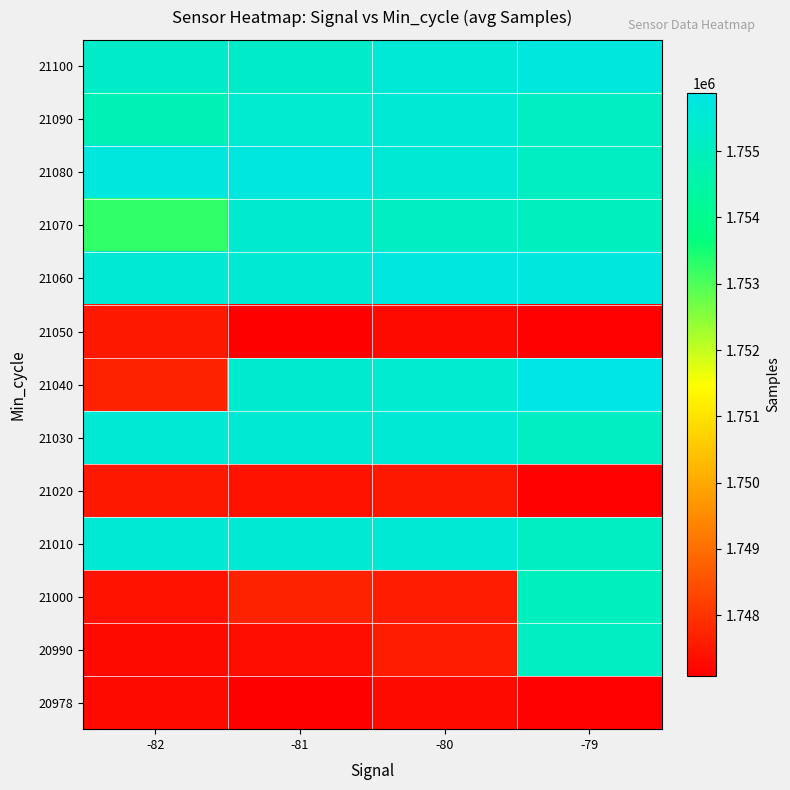

Which label corresponds to the smallest value in the chart?

-81